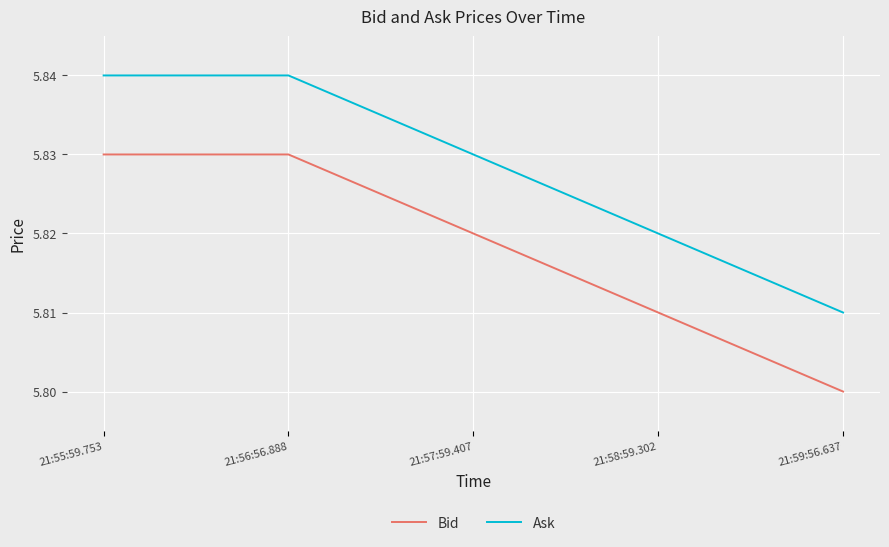

What is the total value across all series at 21:58:59.302?

11.6